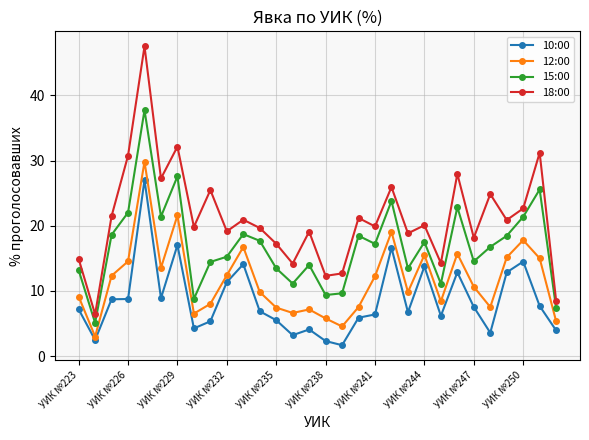

What is the value of the 15:00 point at the 6th from the left?

21.4